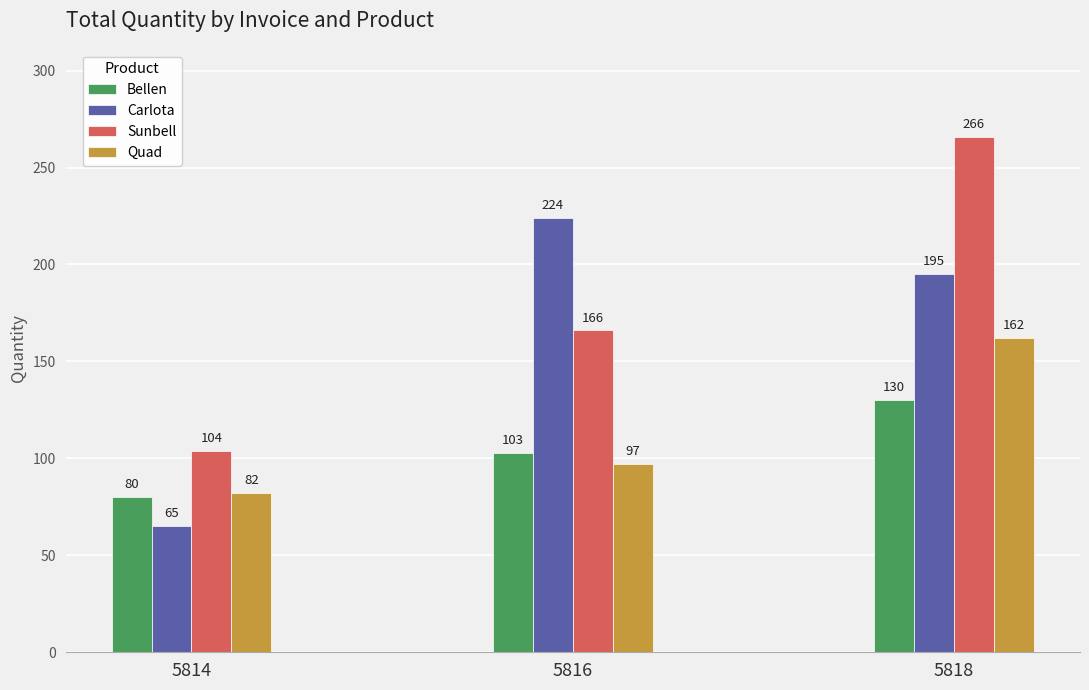

What are all the series names shown in the legend?

Bellen, Carlota, Sunbell, Quad